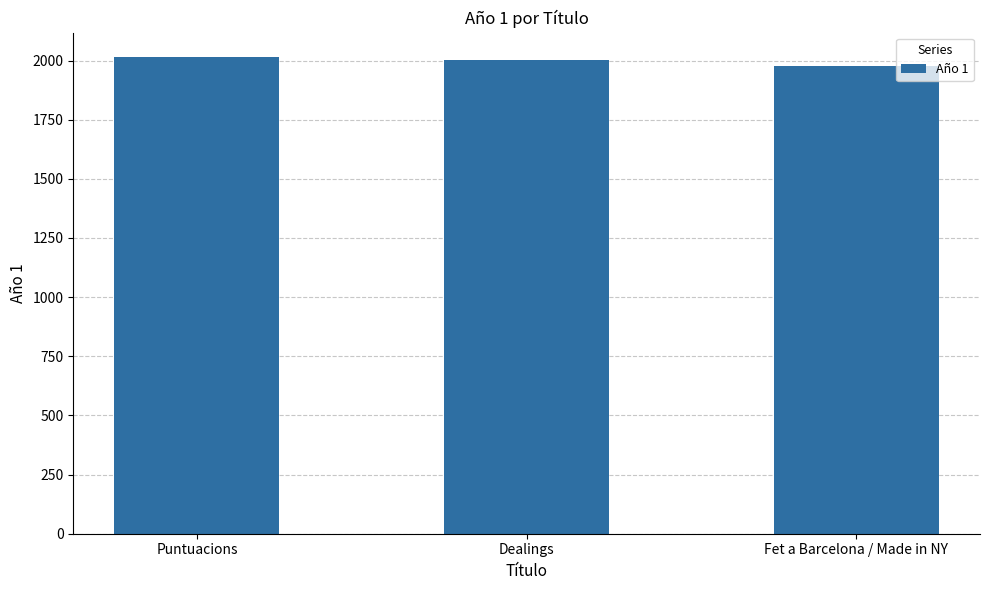

What is the approximate value at Fet a Barcelona / Made in NY?

1977